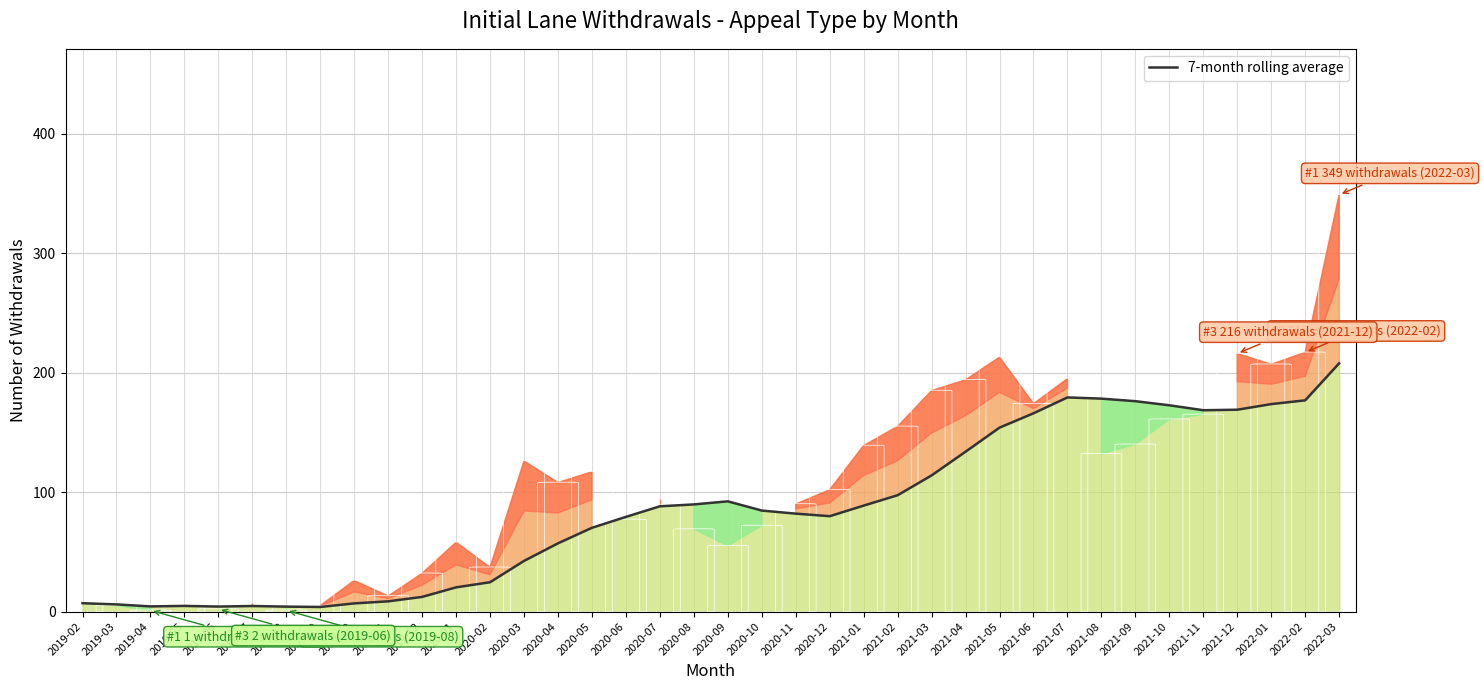

Between 2019-02 and 2019-12, which is larger?

2019-12